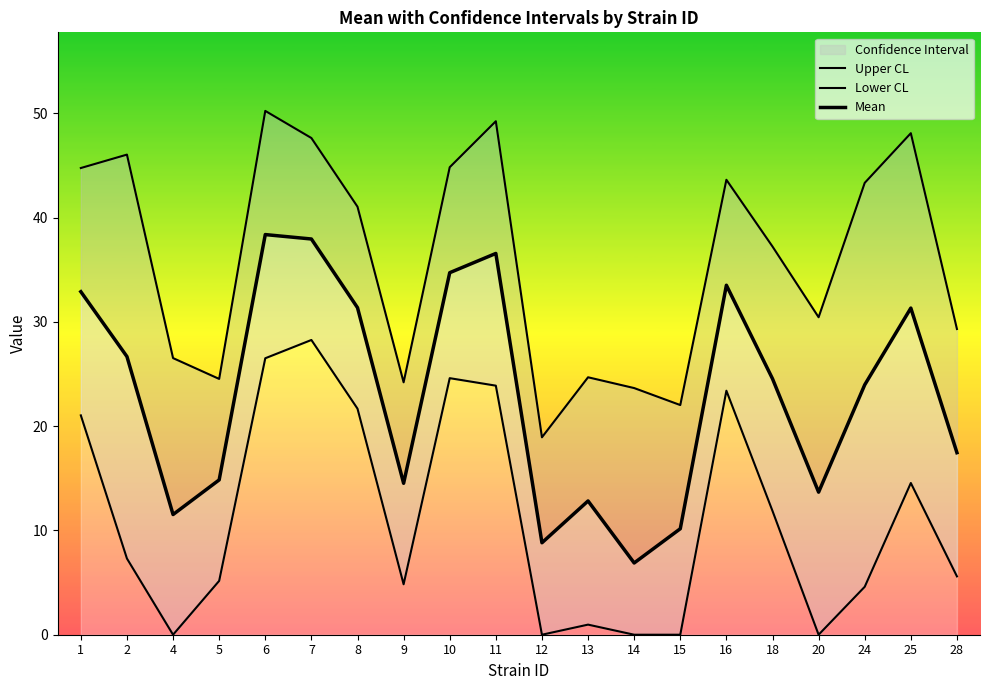

Which series changed the most between 12 and 14?

Upper CL